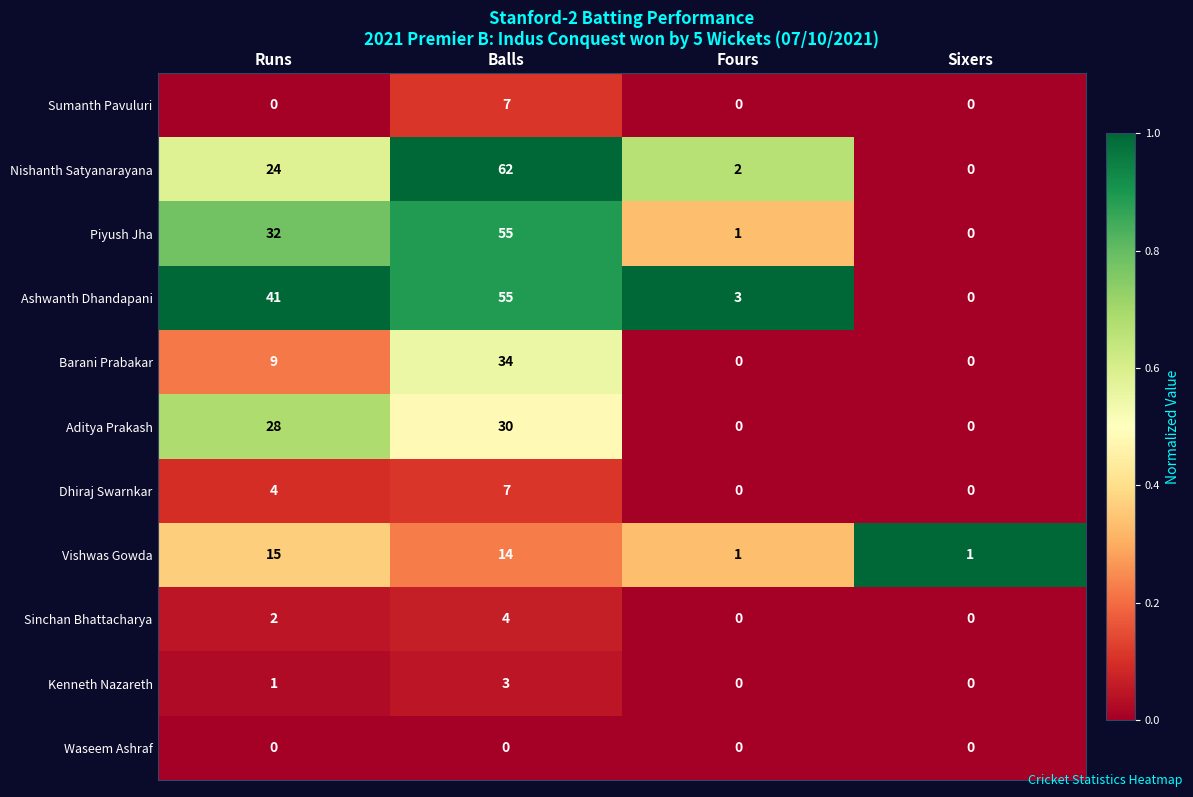

List the labels in order of Nishanth Satyanarayana value, largest first.

Balls, Runs, Fours, Sixers